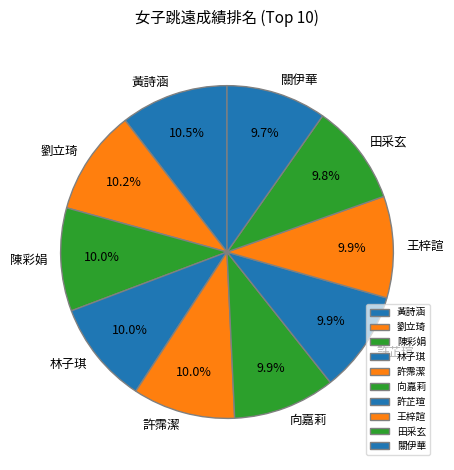

To the nearest percent, what is the difference between the largest and smallest slice percentages?

1%